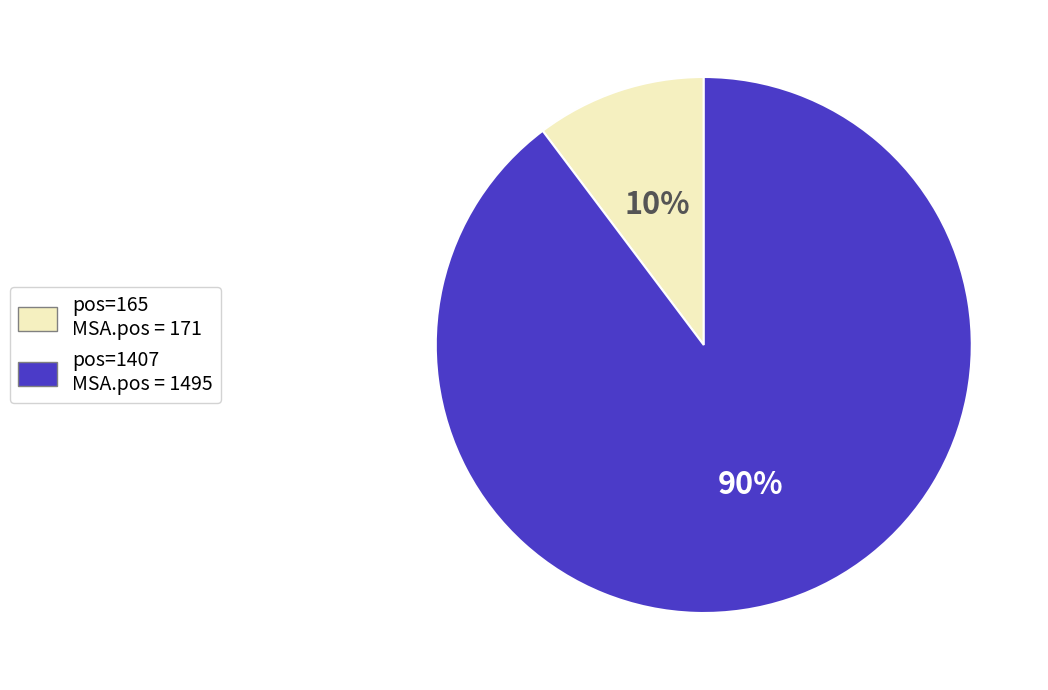

To the nearest percent, what percentage of the pie is pos=1407 MSA.pos = 1495?

90%